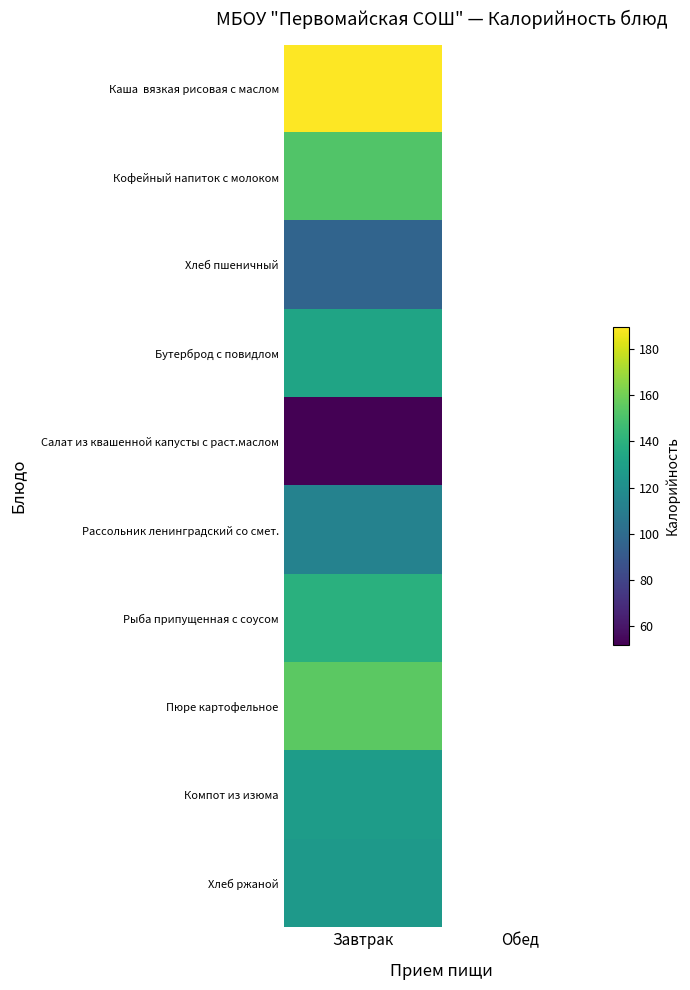

Count the number of data series in this chart.

10